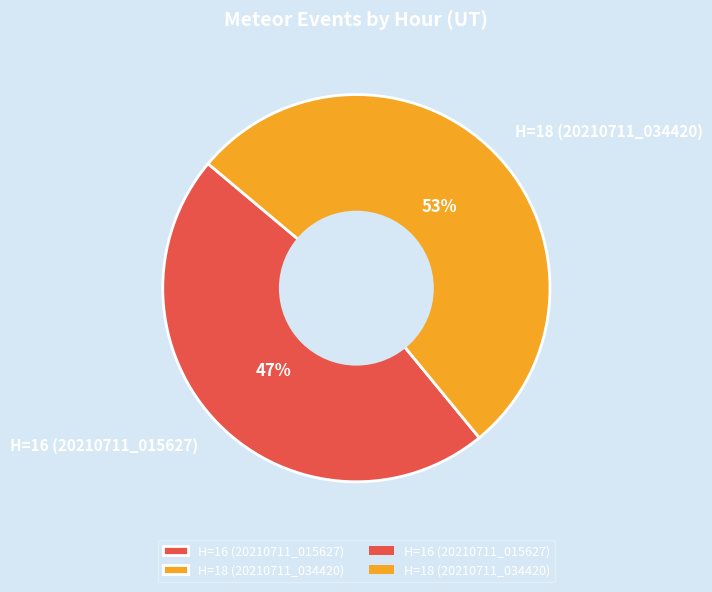

How many segments does this pie chart have?

2